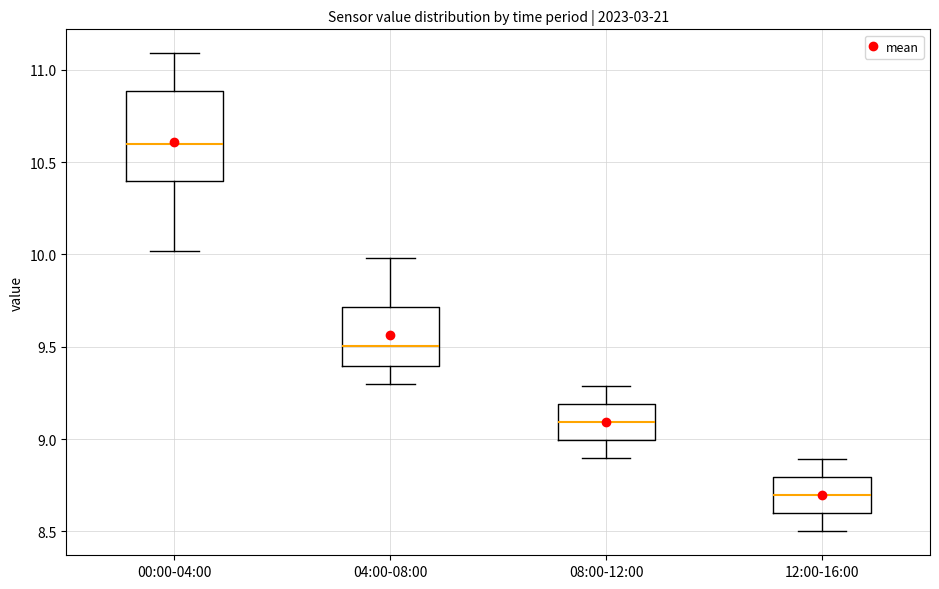

Which box is the tallest, from its lower edge to its upper edge?

00:00-04:00